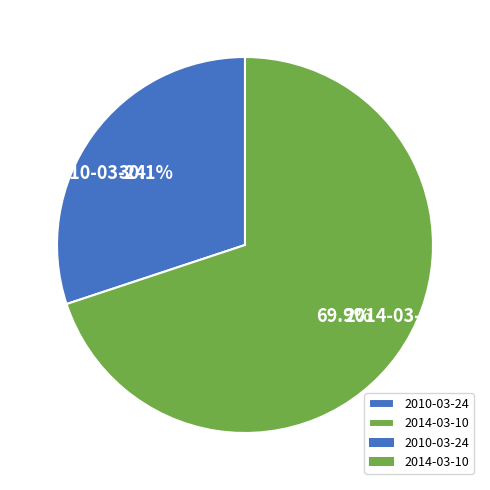

What is the total percentage of 2014-03-10 and 2010-03-24?

100.0%